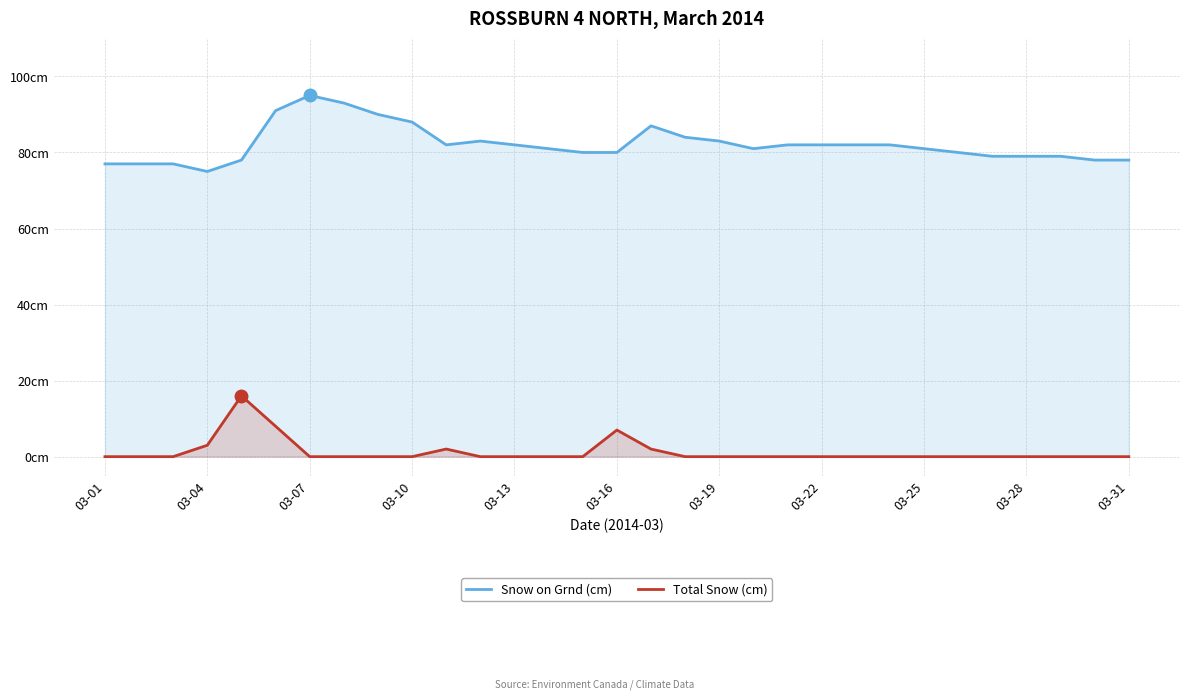

Rank the series by their maximum value, from highest to lowest.

Snow on Grnd (cm), Total Snow (cm)